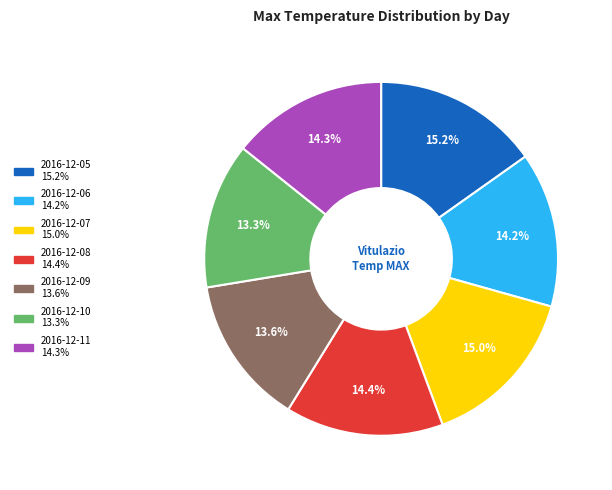

What percentage do 2016-12-11 and 2016-12-10 together represent?

27.6%